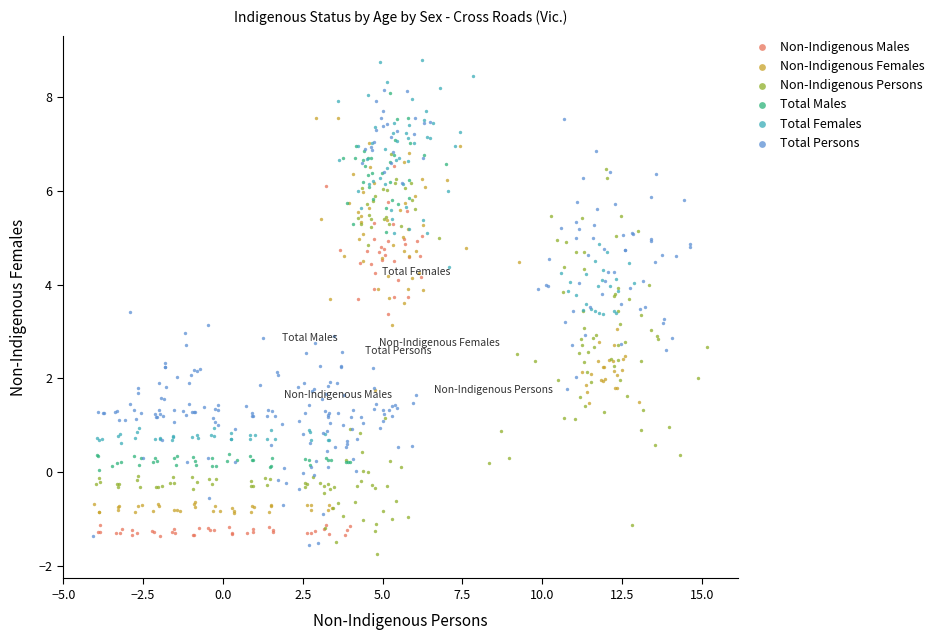

Which series has the widest spread of Y values?

Total Persons